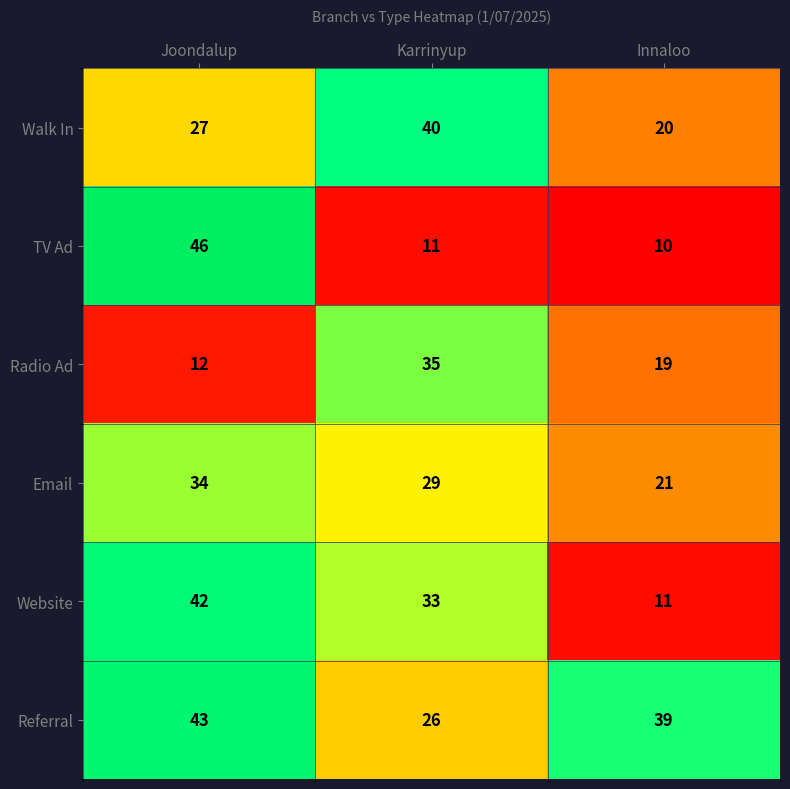

Rank the series by their maximum value, from highest to lowest.

TV Ad, Referral, Website, Walk In, Radio Ad, Email